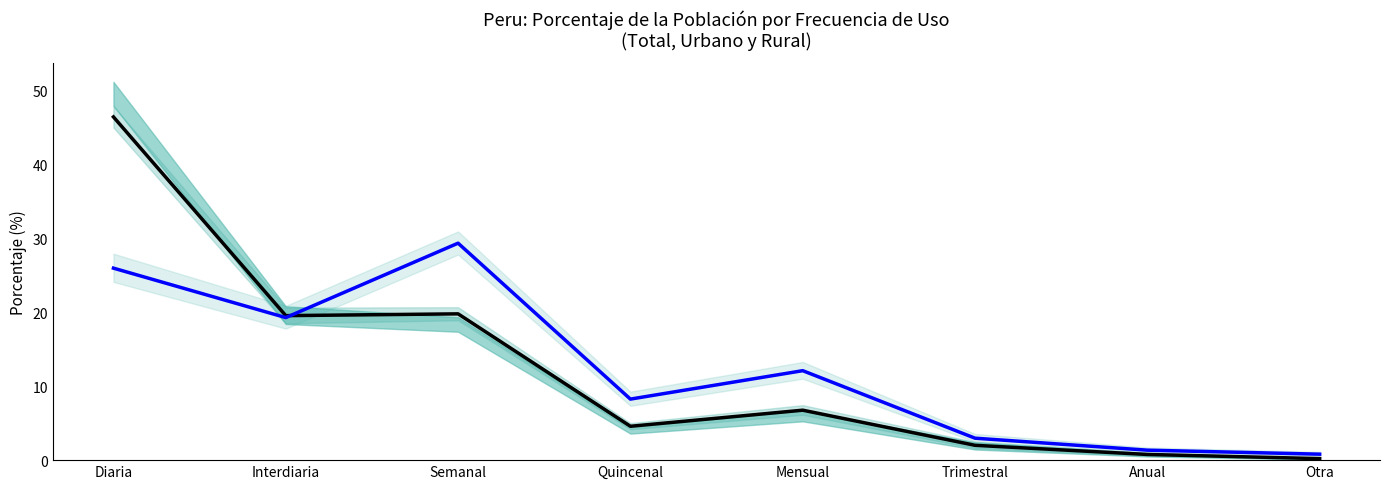

What is the greatest value displayed?

46.4